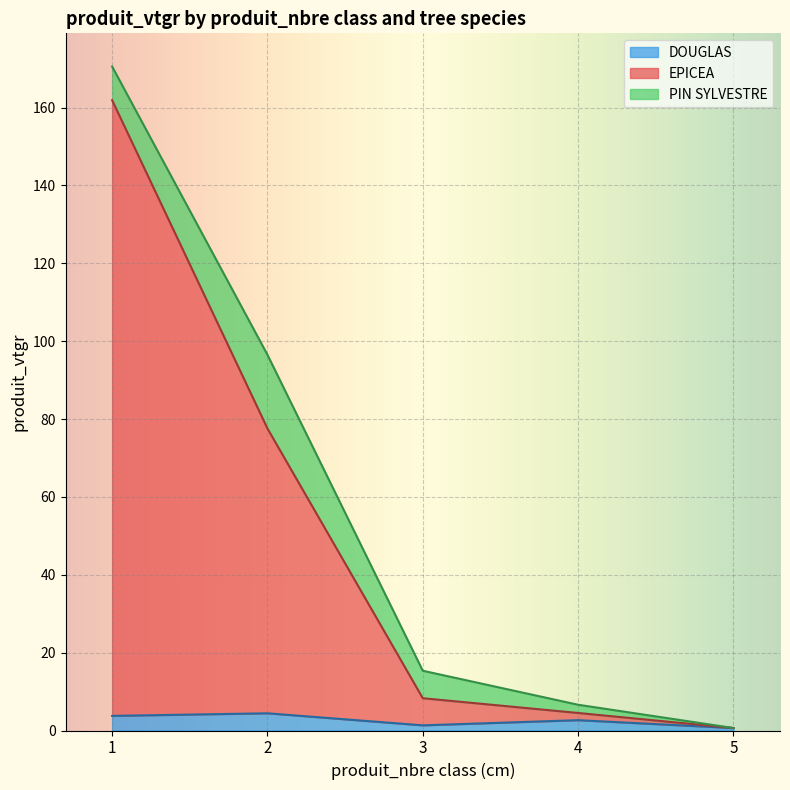

What is the sum of all DOUGLAS values?

12.8